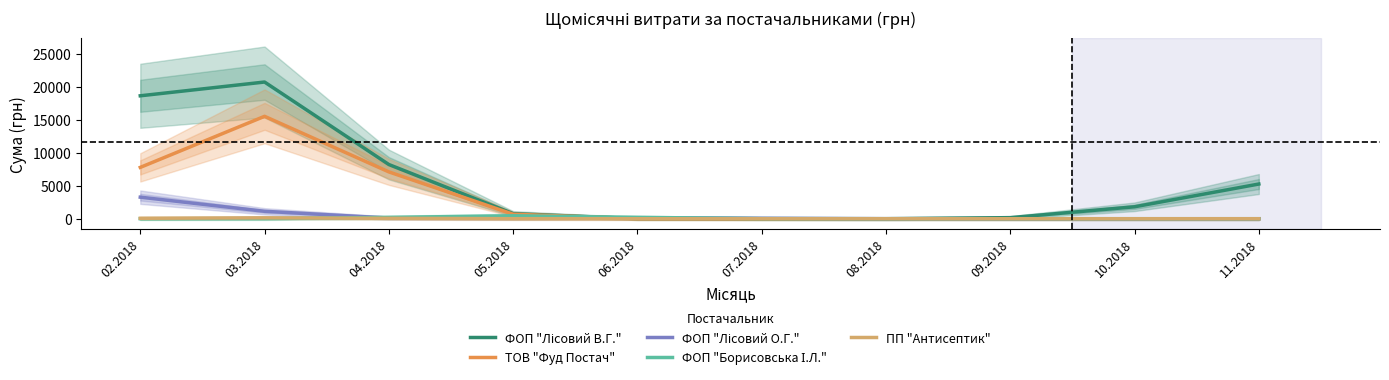

List the series in order of their peak value, lowest first.

ПП "Антисептик", ФОП "Борисовська І.Л.", ФОП "Лісовий О.Г.", ТОВ "Фуд Постач", ФОП "Лісовий В.Г."